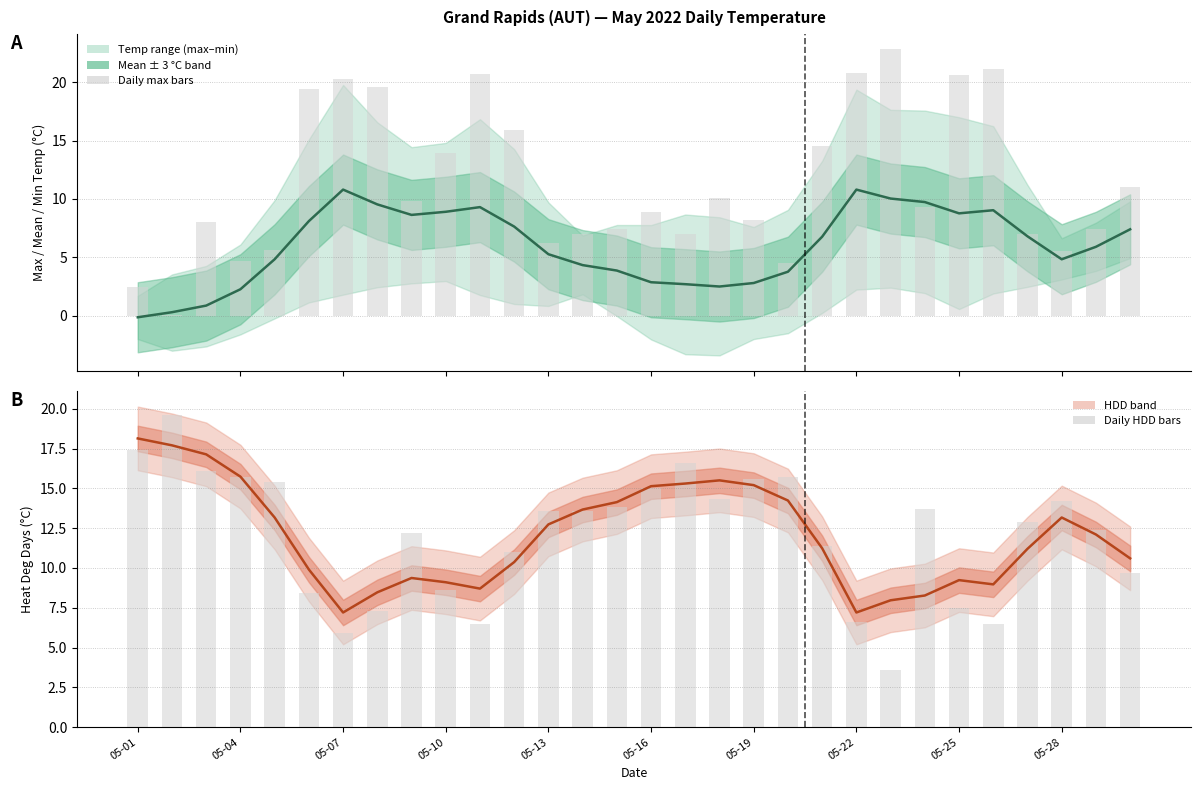

Which series changed the most between 05-07 and 05-25?

Mean Temp (C)